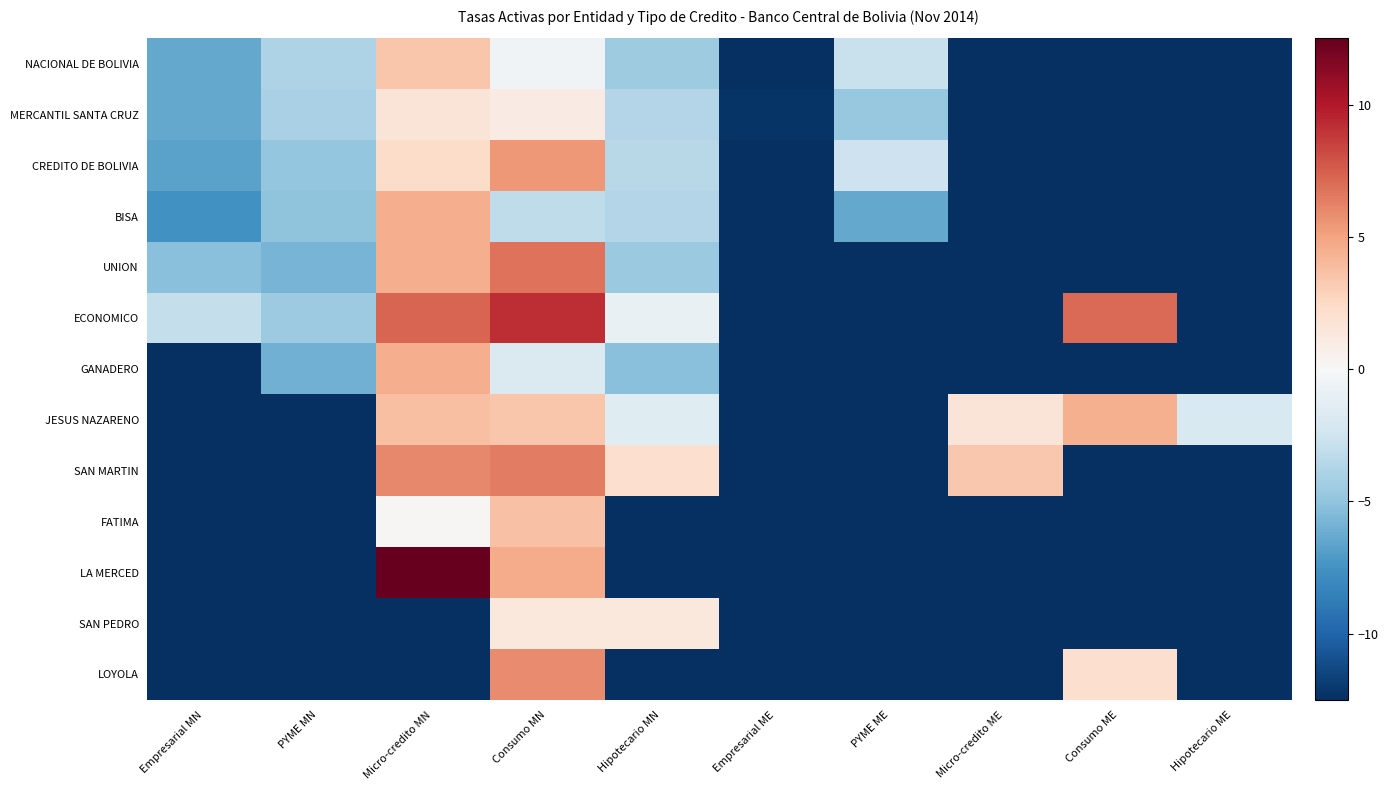

At which category does the chart reach its minimum across all series?

Empresarial ME